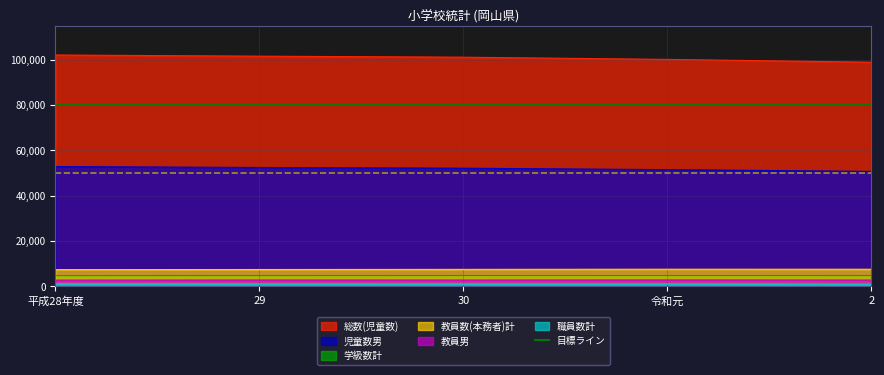

How many lines are shown in the chart?

6